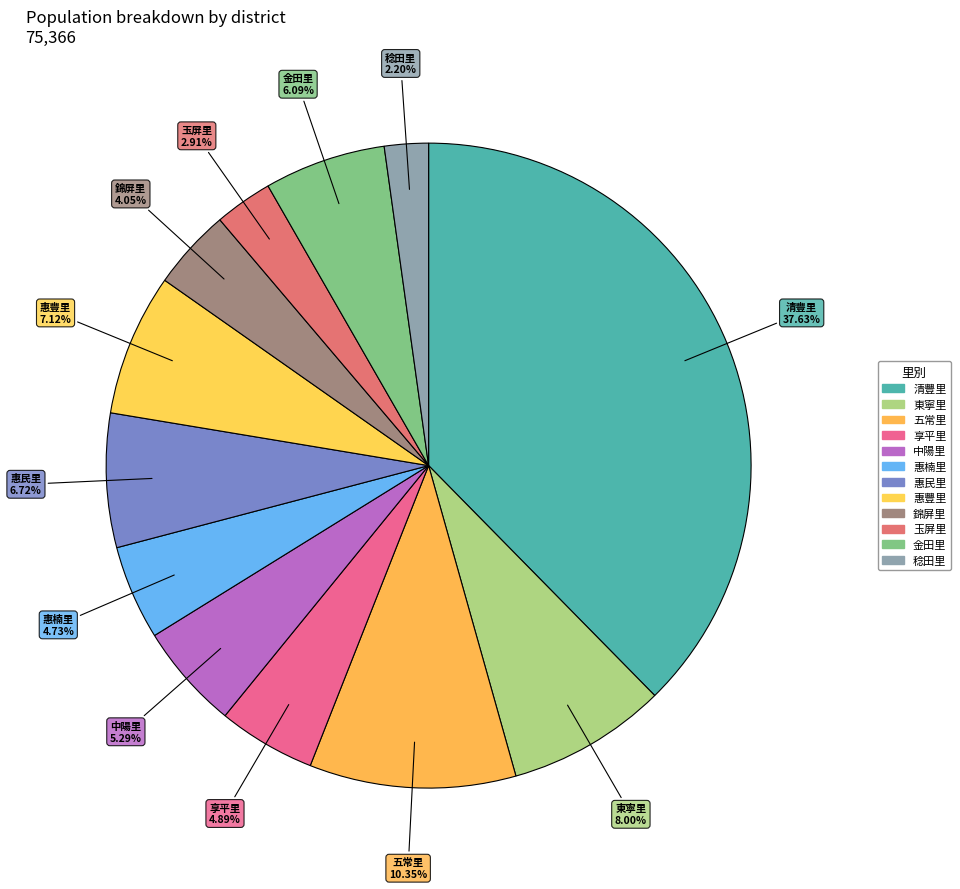

Rank the categories by value from lowest to highest.

稔田里, 玉屏里, 錦屏里, 惠楠里, 享平里, 中陽里, 金田里, 惠民里, 惠豐里, 東寧里, 五常里, 清豐里